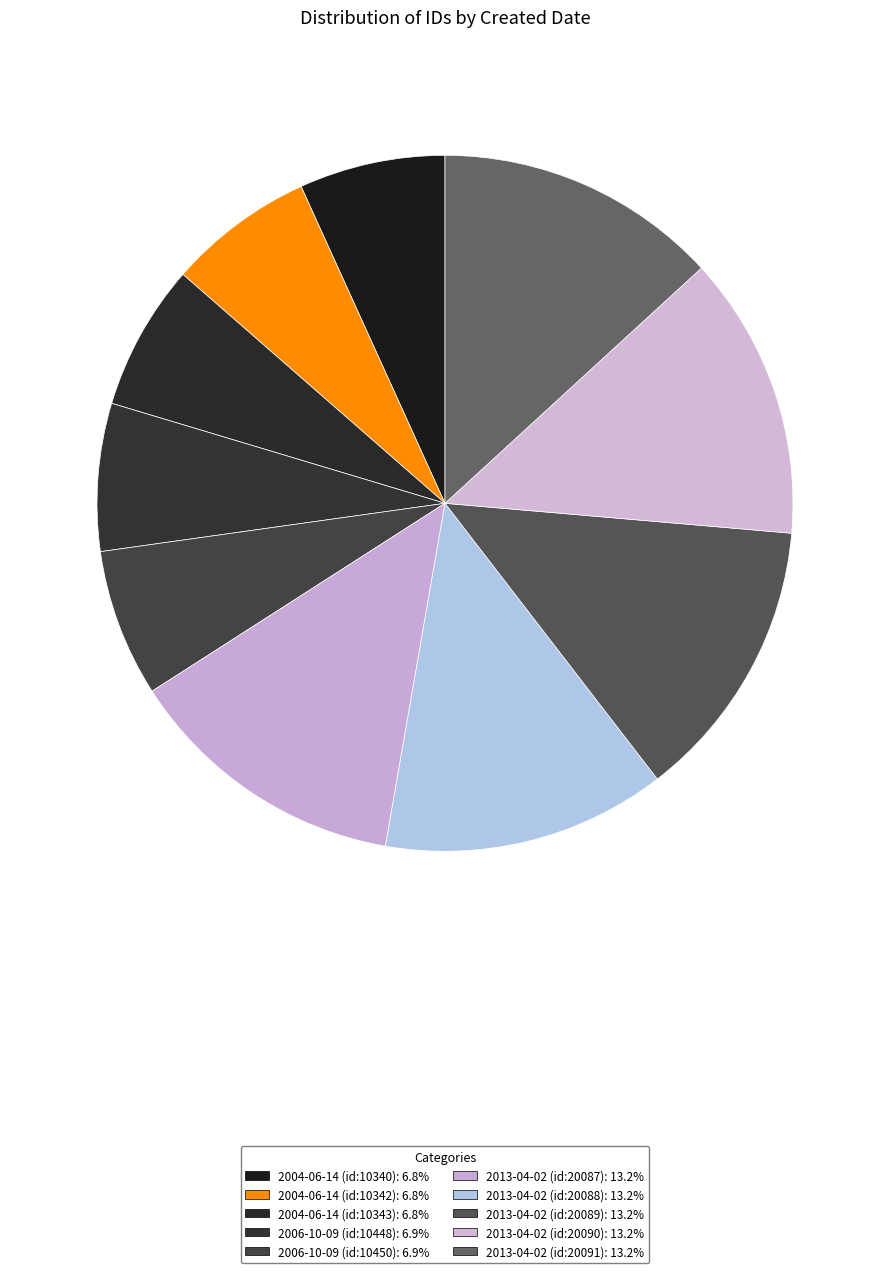

How many segments does this pie chart have?

10